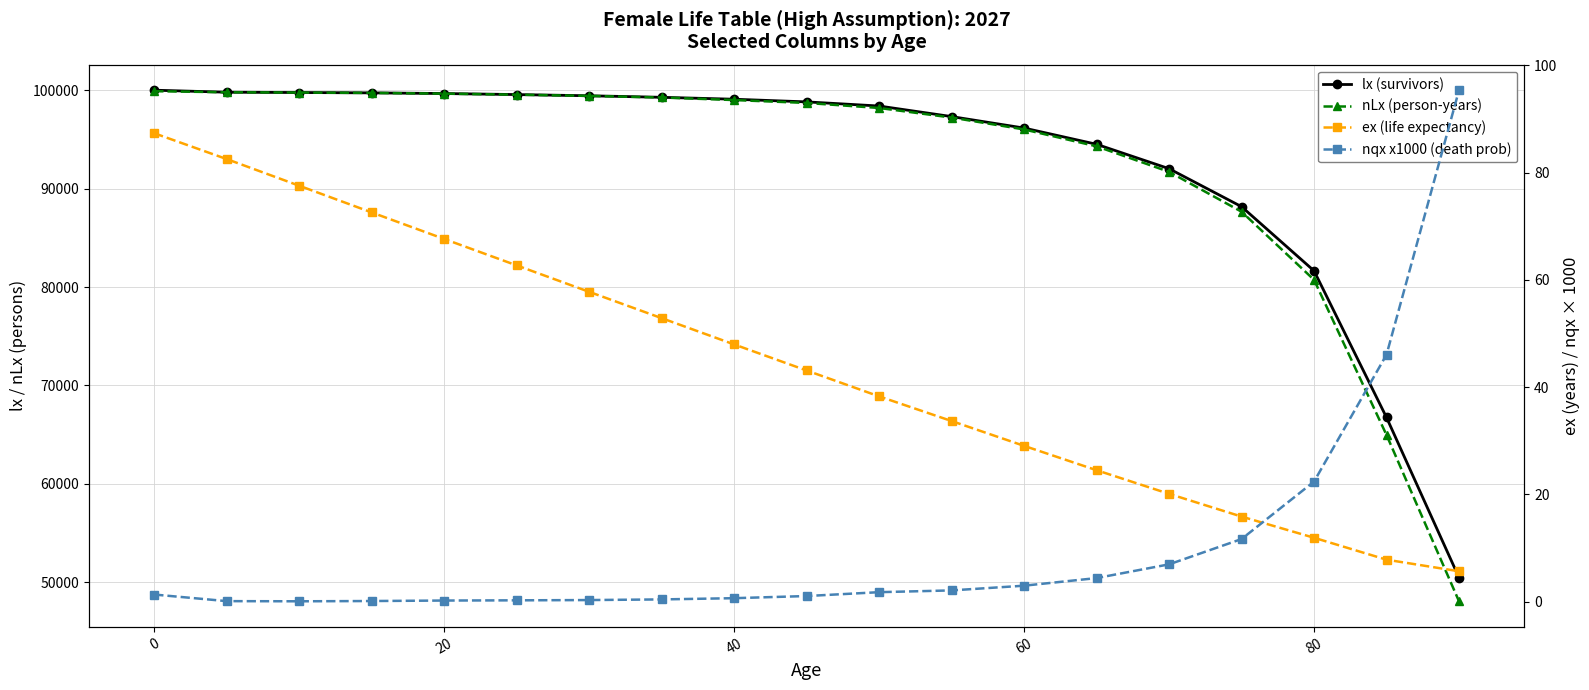

How many series are shown in this chart?

4